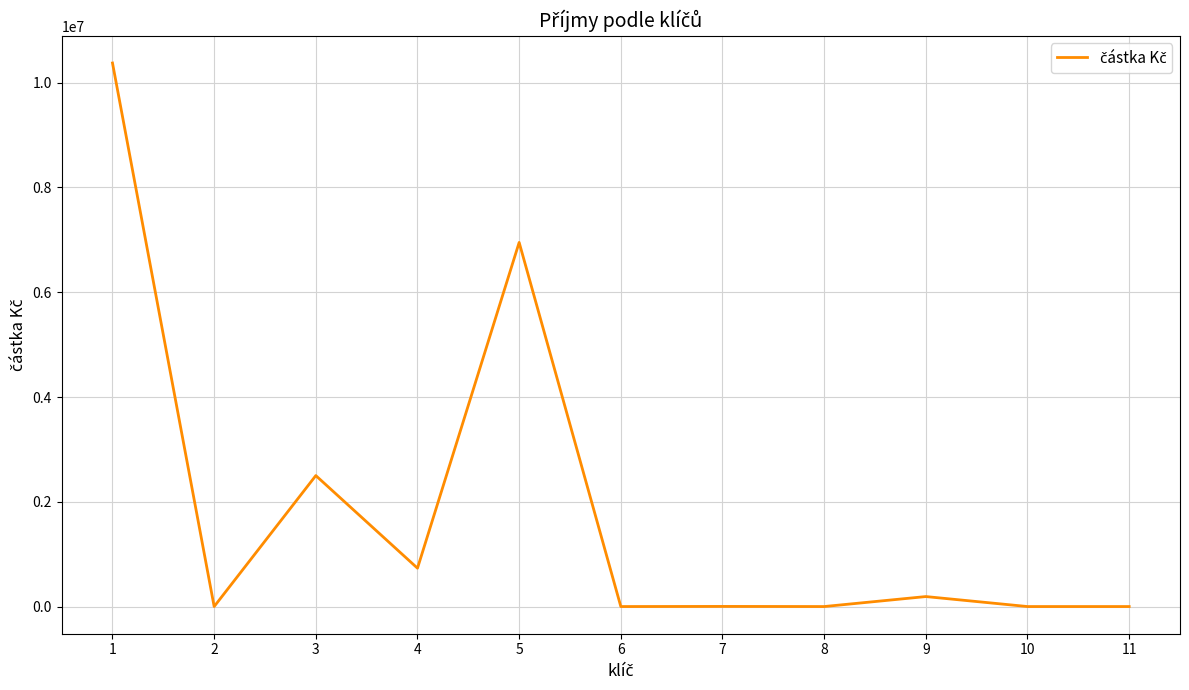

Count the number of data series in this chart.

1